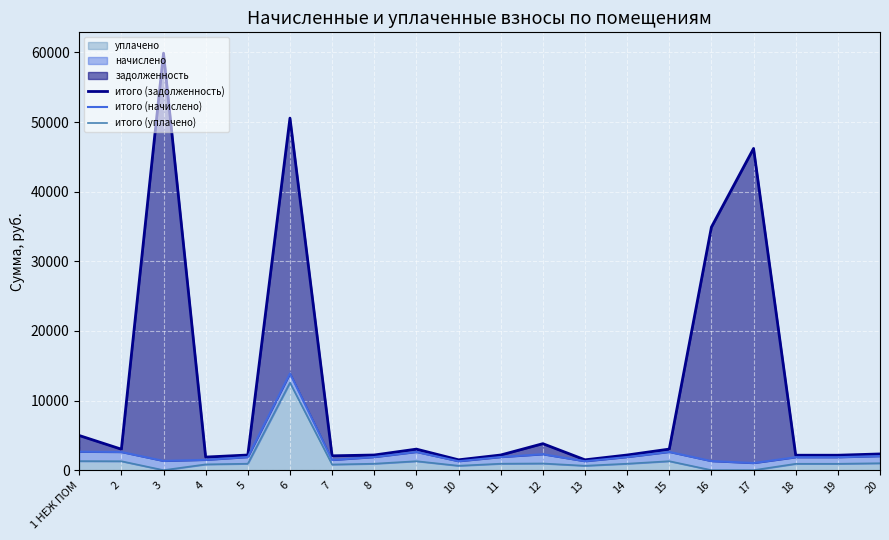

What is the label of the 4th point from the right?

17